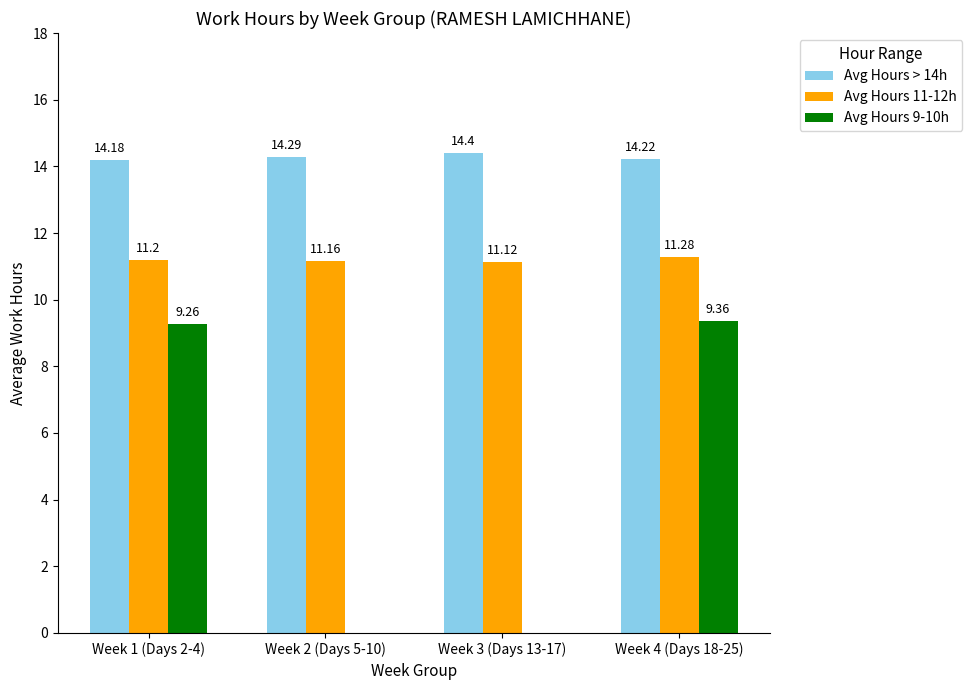

Which series has the widest spread of values?

Avg Hours 9-10h